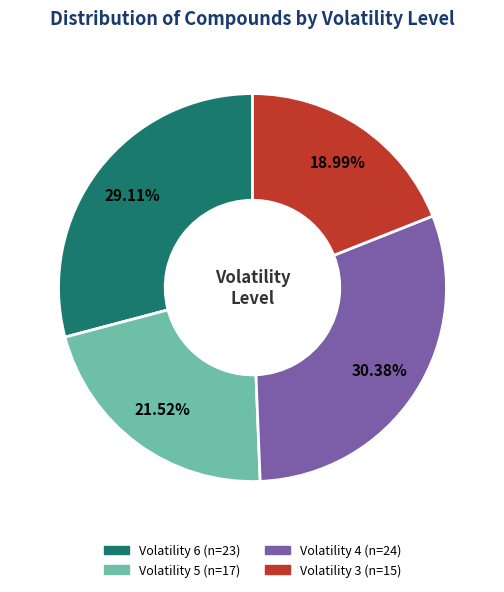

Is there any slice that represents more than half of the pie?

No